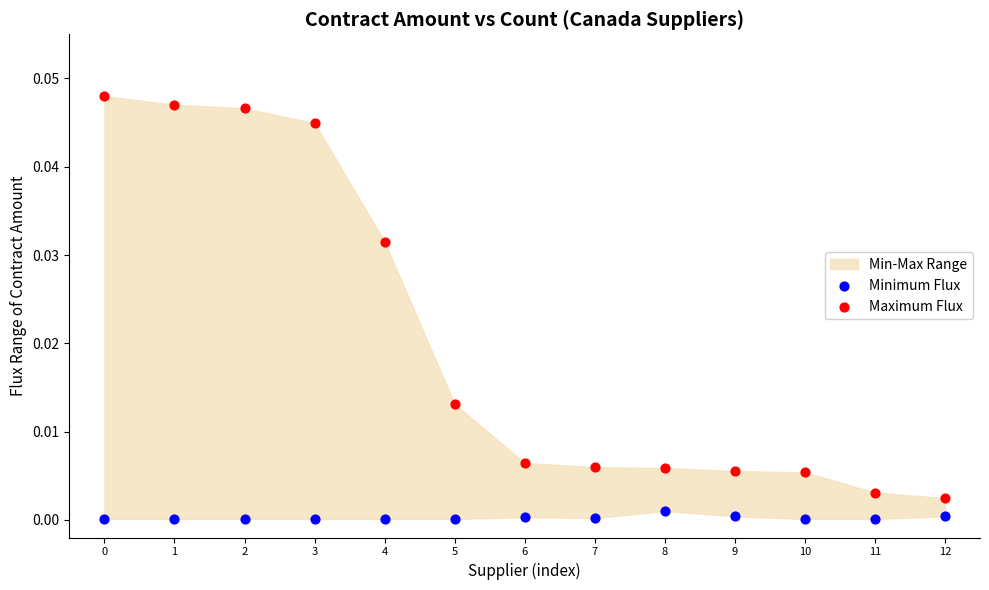

Which series has the largest Y range (max minus min)?

Maximum Flux